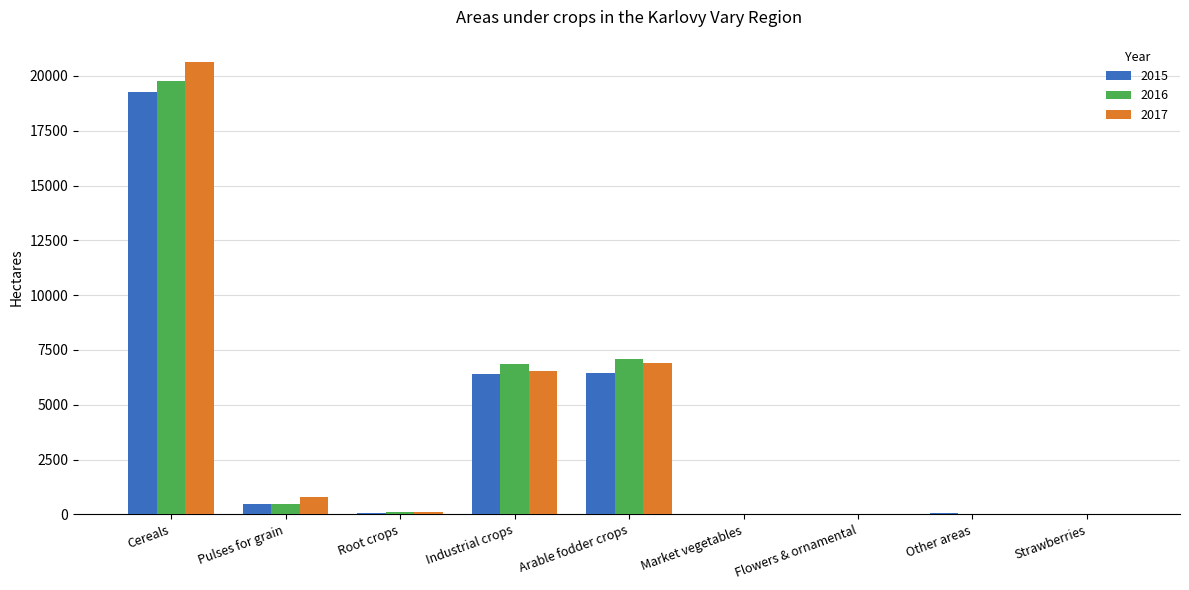

How many values in the 2015 series exceed 81?

5